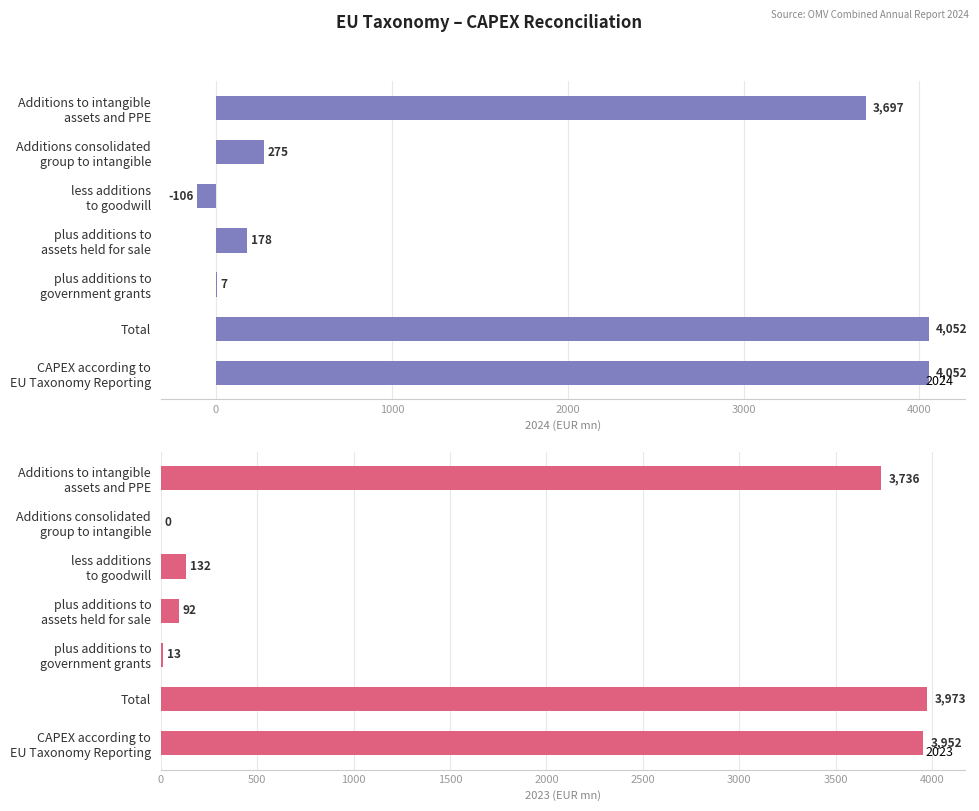

What is the smallest value displayed?

-106